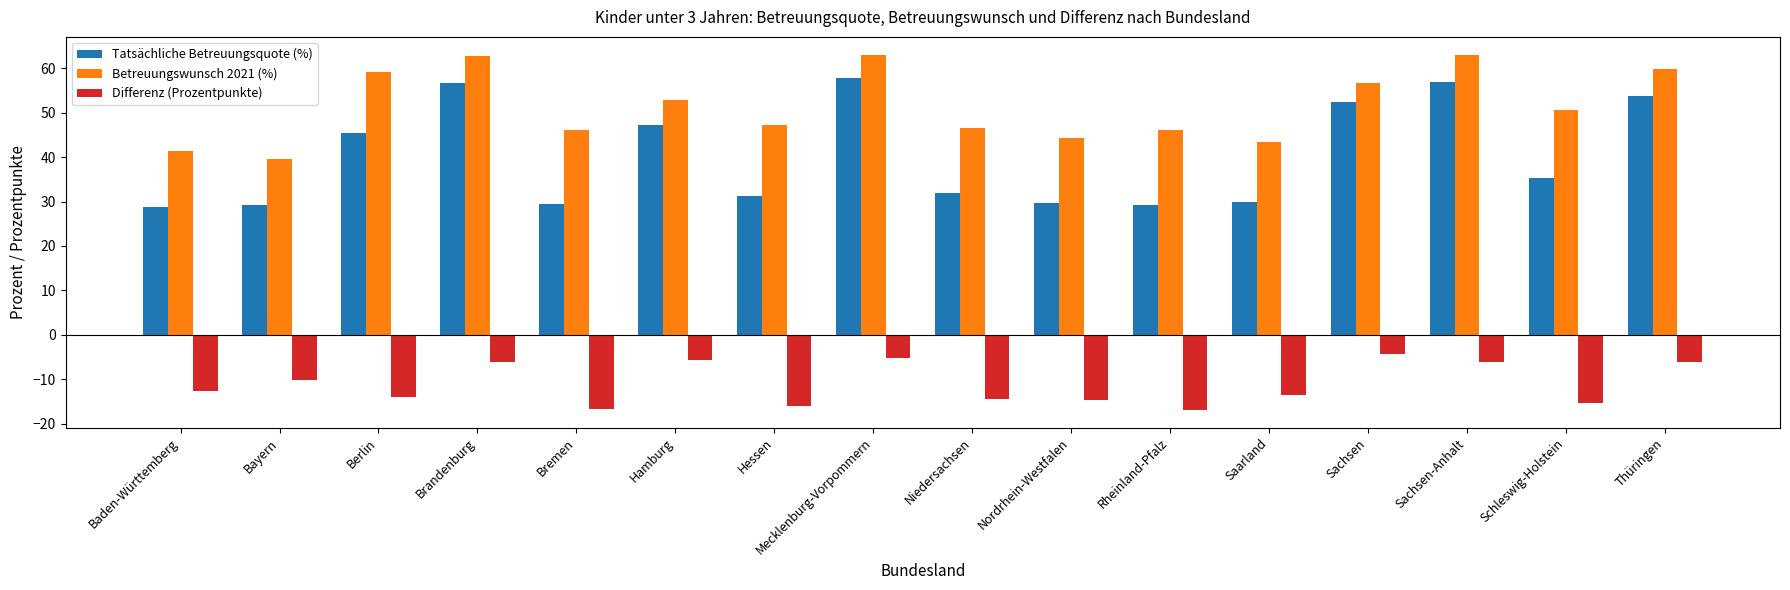

What is the sum of the Betreuungswunsch 2021 (%) values at Hessen and Hamburg?

100.1